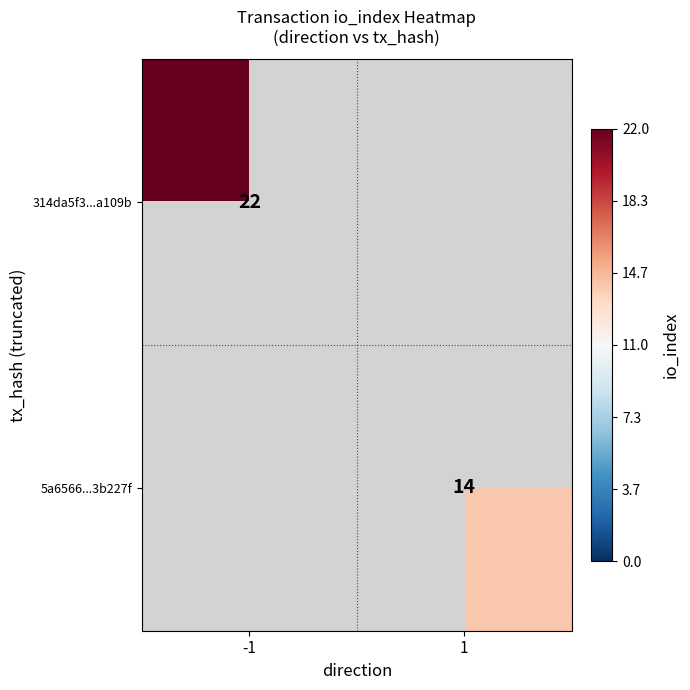

The 5a6566...3b227f series shows 24 at 1. True or false?

False